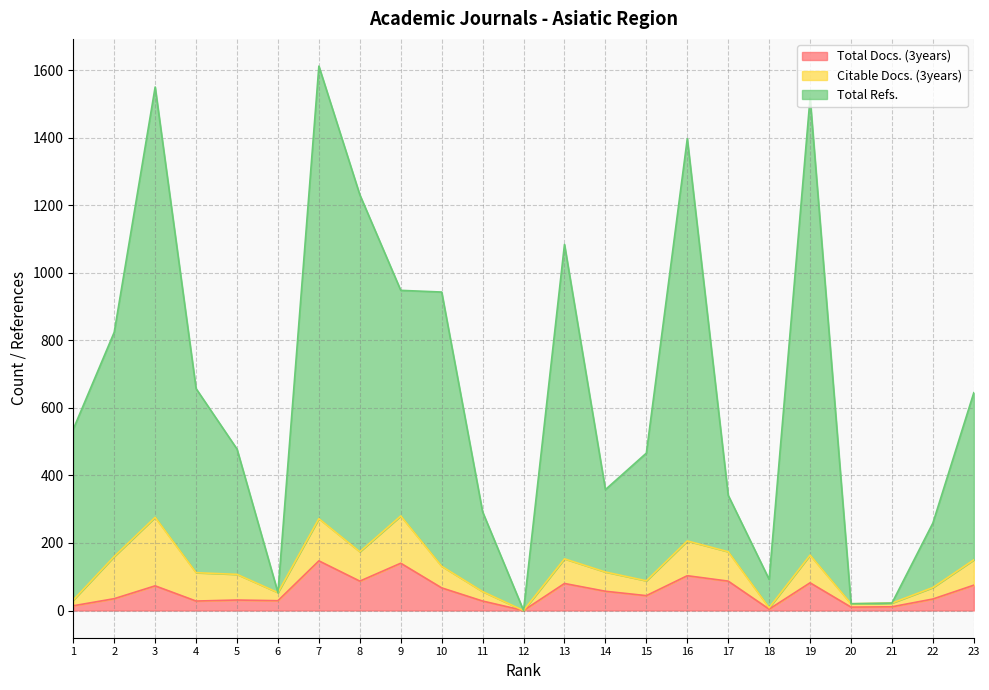

In Total Refs., how many points are lower than both neighbors (excluding endpoints)?

5